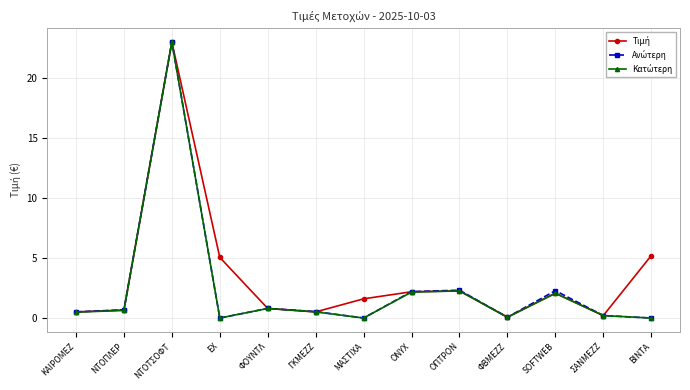

What is the label of the 4th point from the left?

ΕΧ